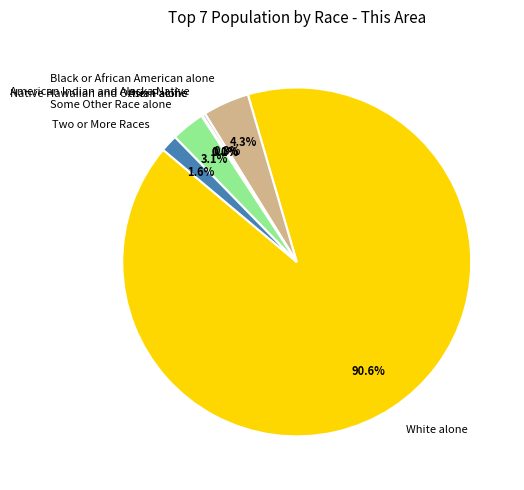

Is there any slice that represents more than half of the pie?

Yes